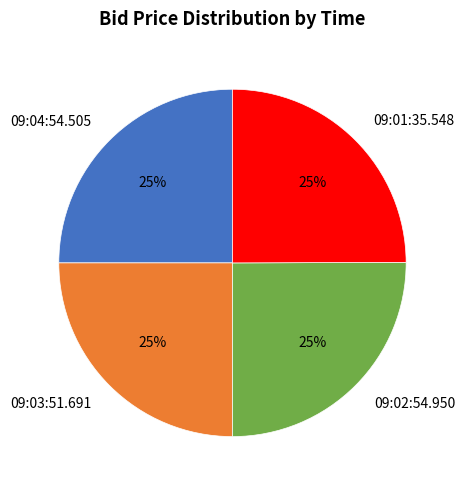

What is the ratio of the value at 09:03:51.691 to the value at 09:04:54.505?

1.0